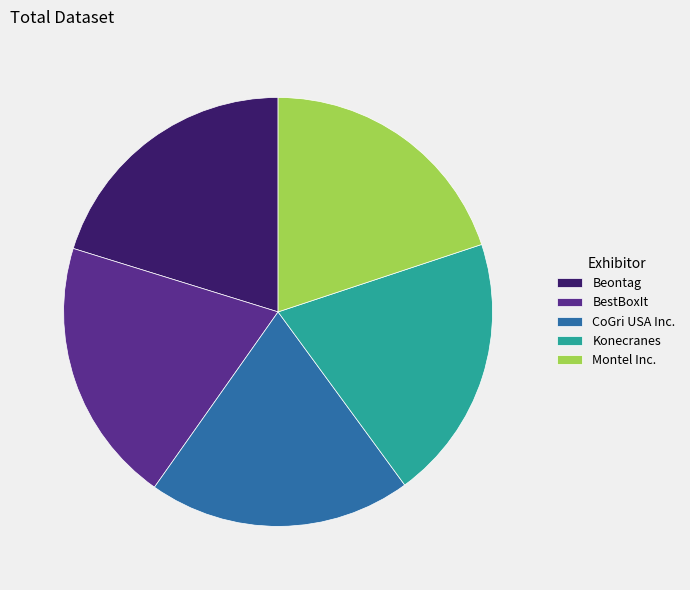

True or false: Beontag accounts for 34% of the total.

False